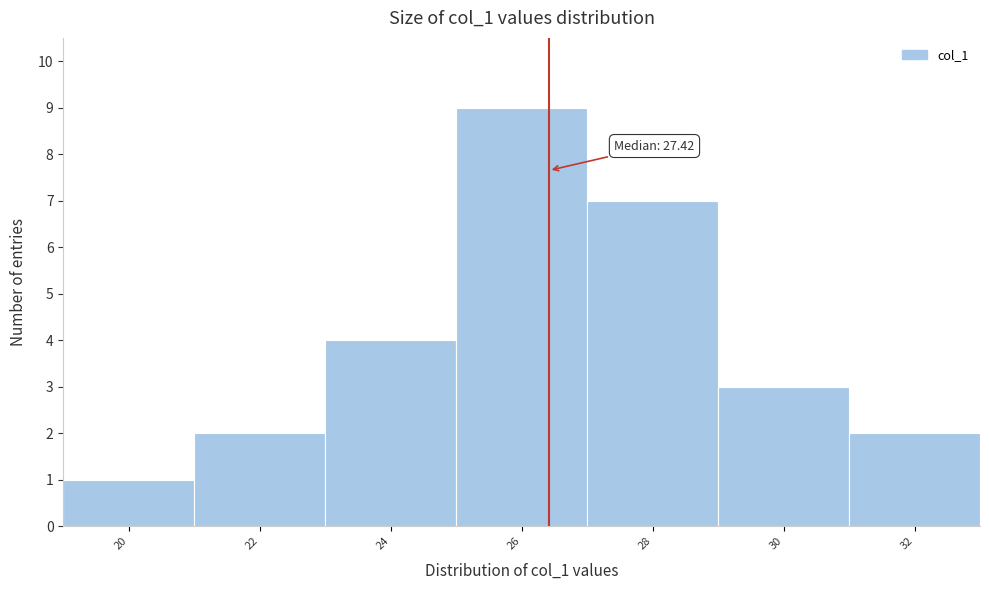

Reading right to left, extract all data points from this chart.

2	3	7	9	4	2	1